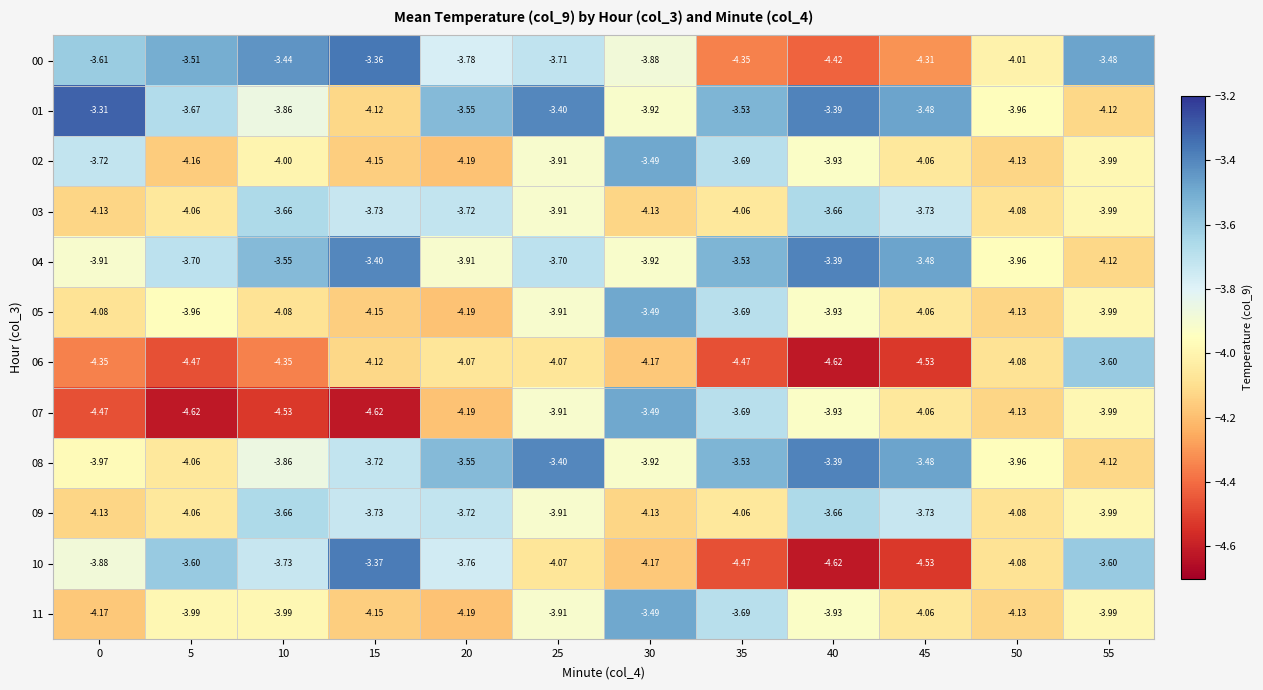

Is the value of 08 at 10 greater than the value of 07 at 5?

Yes